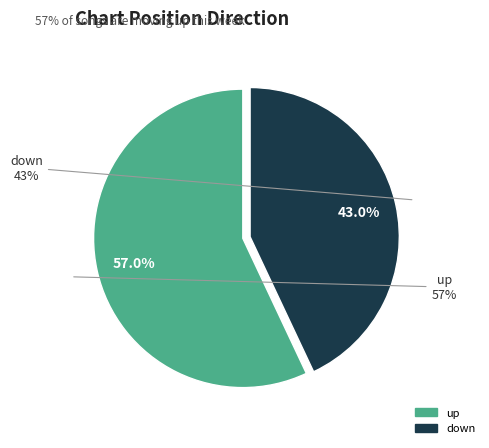

How many slices are in this pie chart?

2